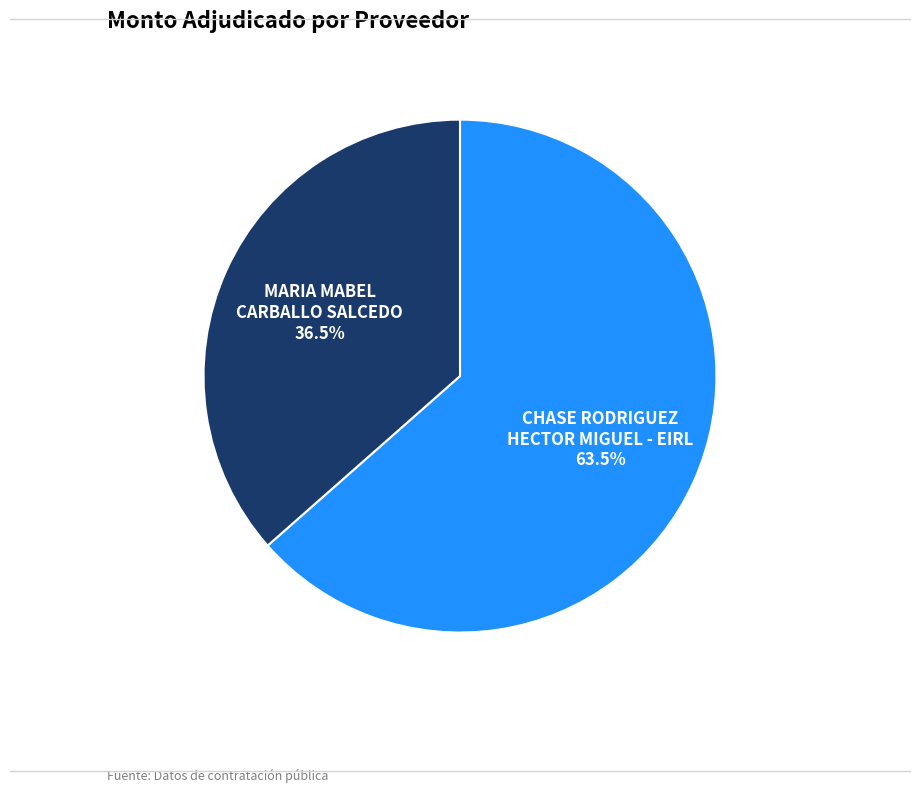

Count the number of slices in the pie.

2